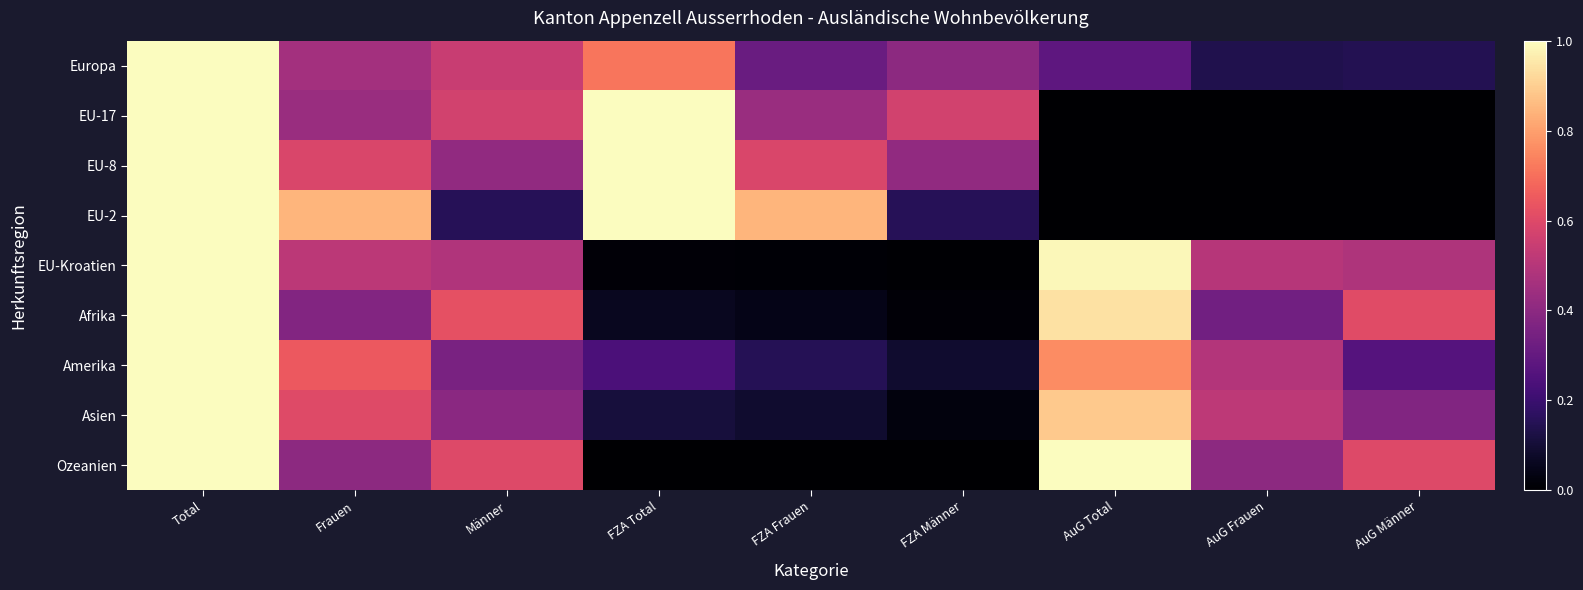

Rank the series at Total from highest to lowest value.

Europa, EU-17, Asien, EU-Kroatien, EU-8, Amerika, Afrika, EU-2, Ozeanien